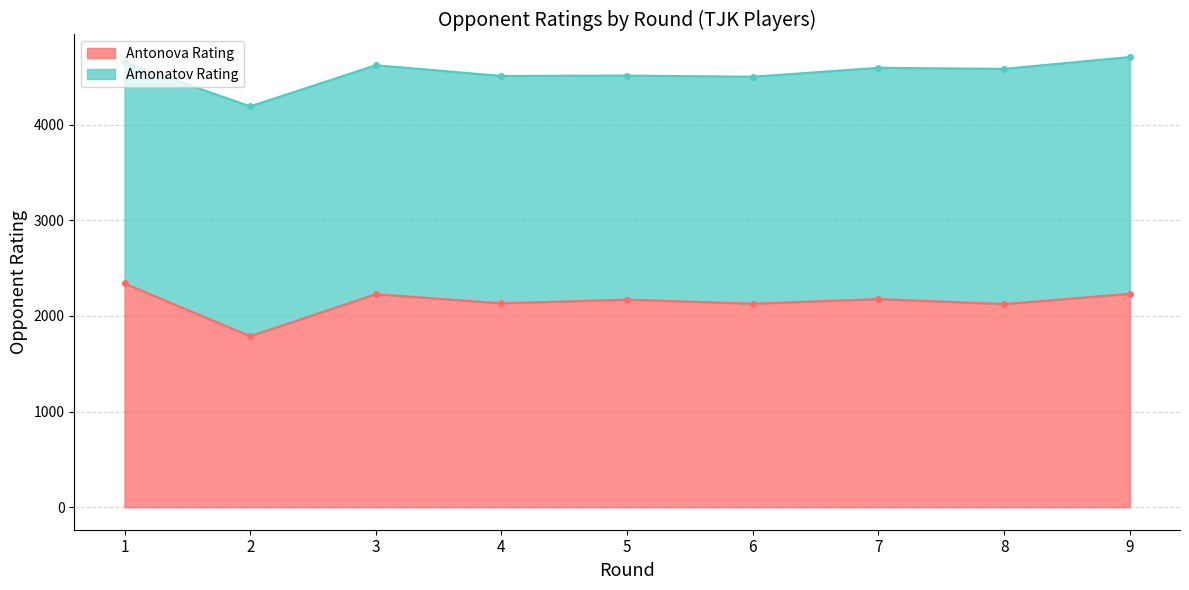

What is the value of the 8th point from the left?

2125